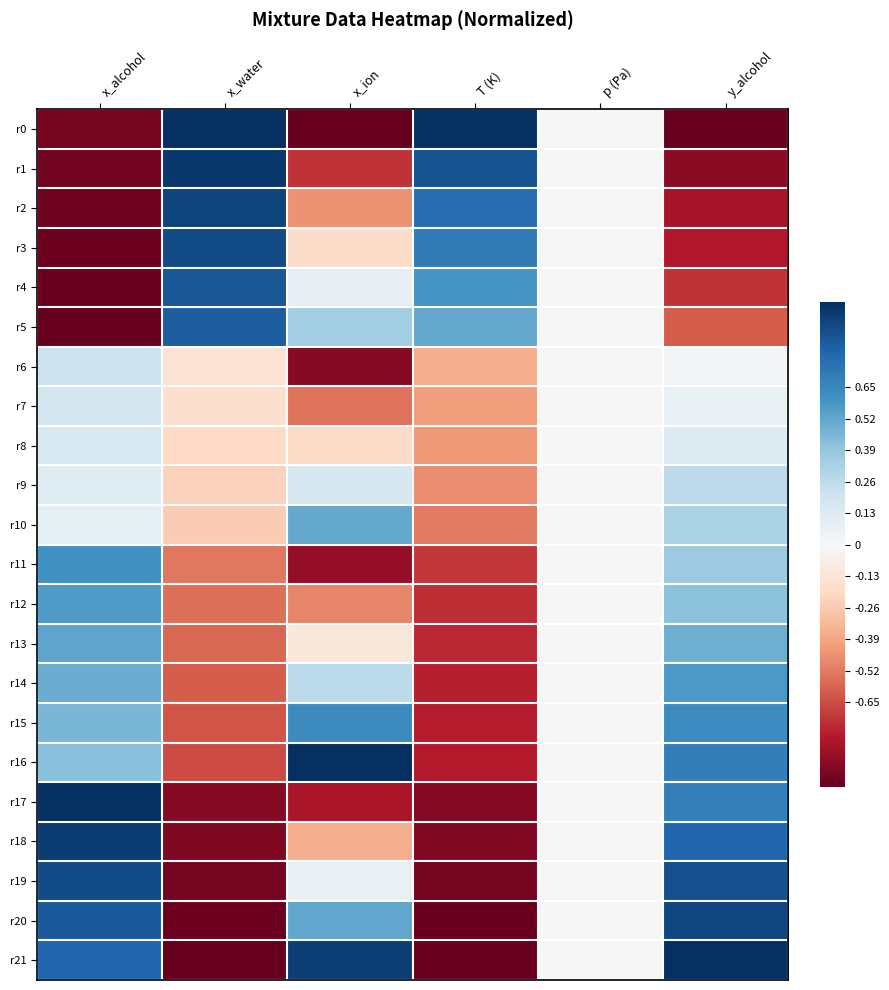

Rank the series at T (K) from lowest to highest value.

r21, r20, r19, r18, r17, r16, r15, r14, r13, r12, r11, r10, r9, r8, r7, r6, r5, r4, r3, r2, r1, r0